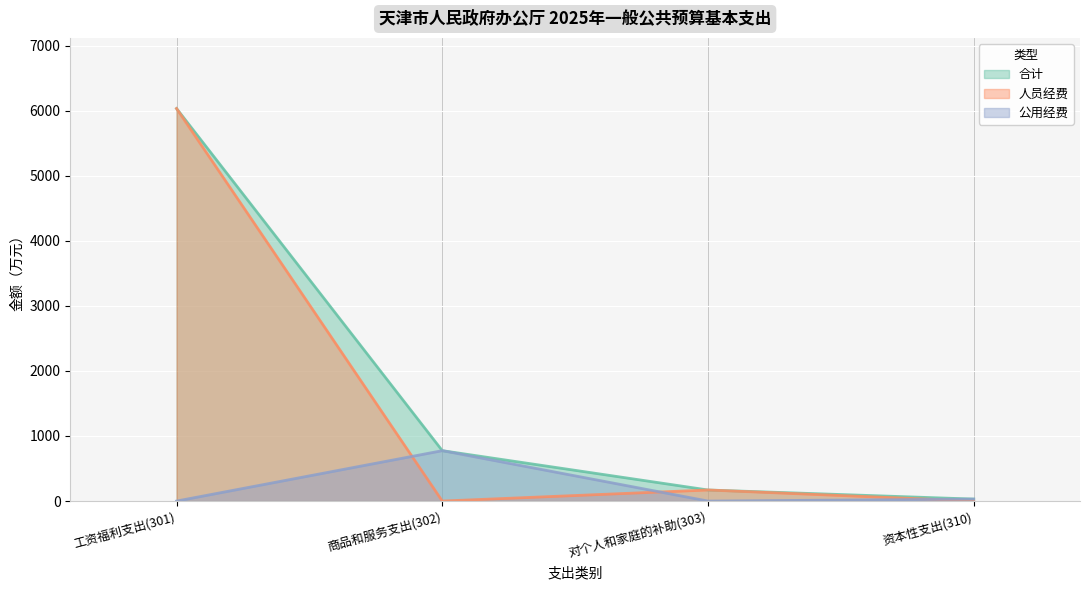

Where is 合计 nearest to the value 3031?

商品和服务支出(302)